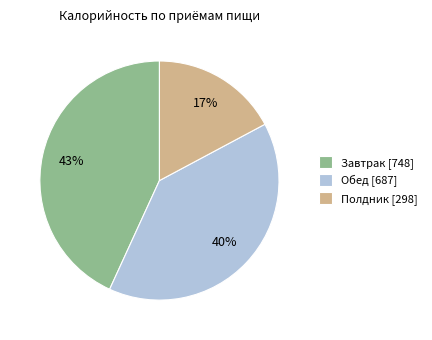

What percentage is the Завтрак slice, to the nearest percent?

43%